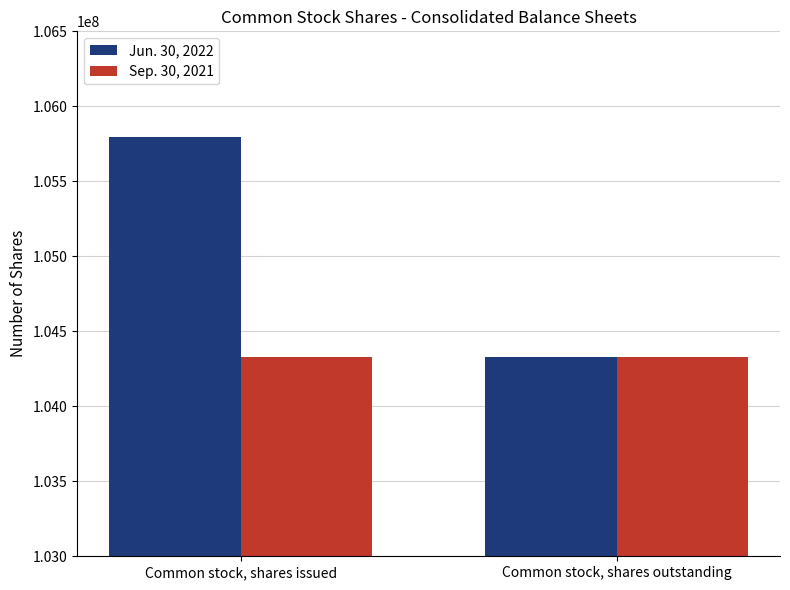

What is the difference between the maximum and minimum values in the Jun. 30, 2022 series?

1468000